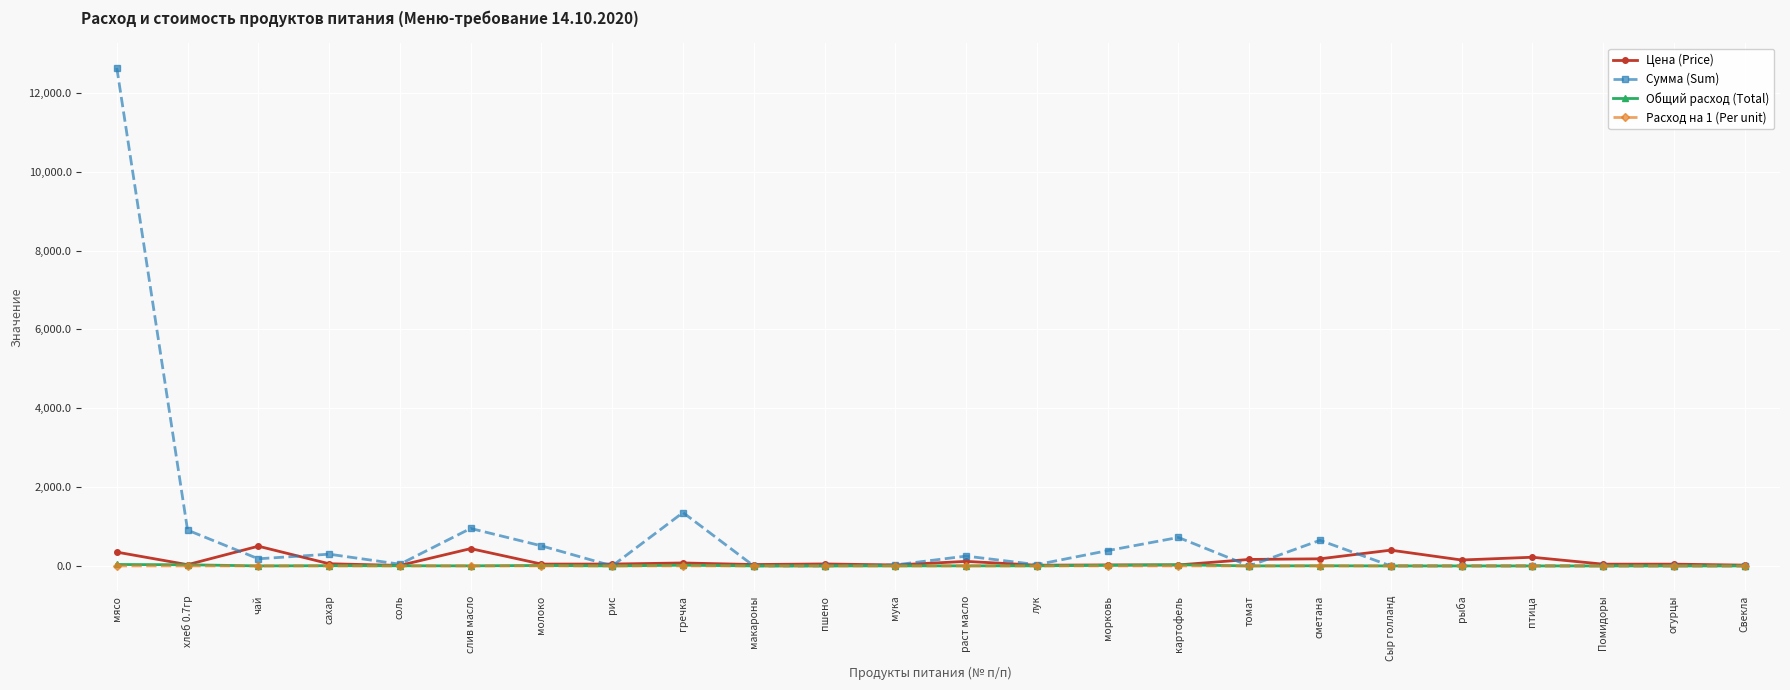

Is it true that Общий расход (Total) equals 0.0 at Помидоры?

True